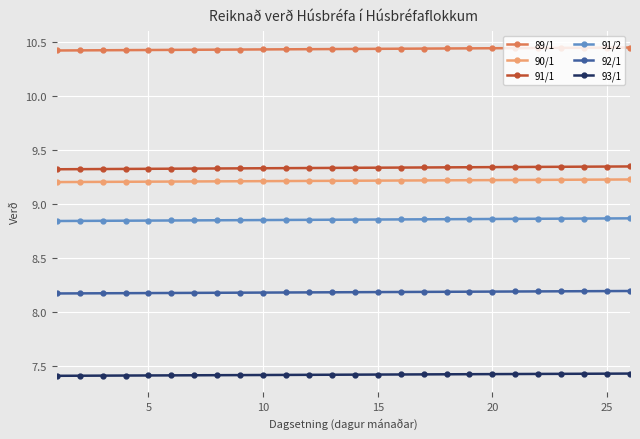

At how many categories does at least one series exceed 10?

26